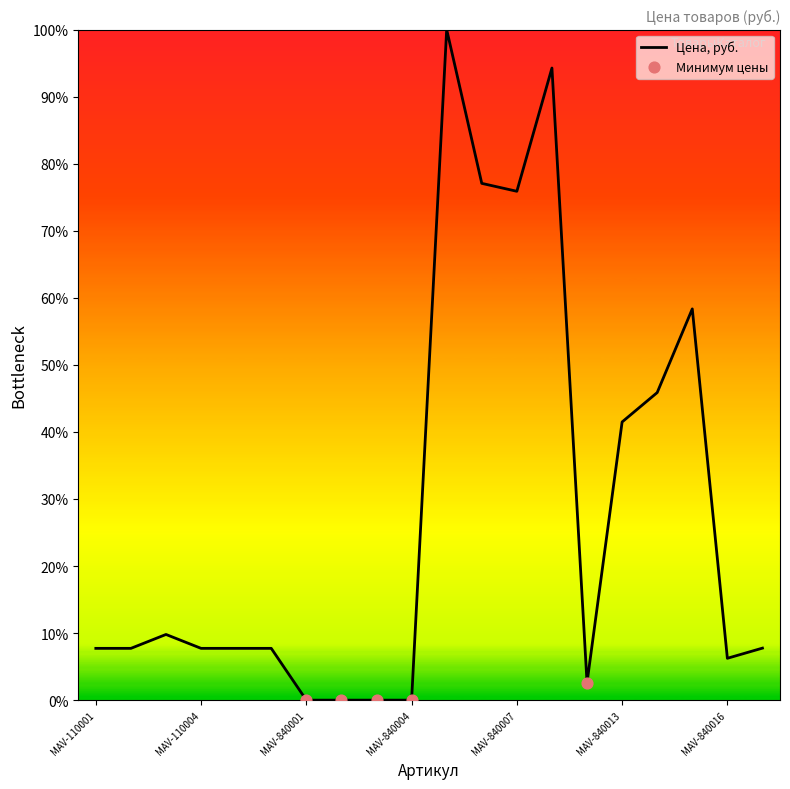

What is the difference between the maximum and minimum values?

100.0